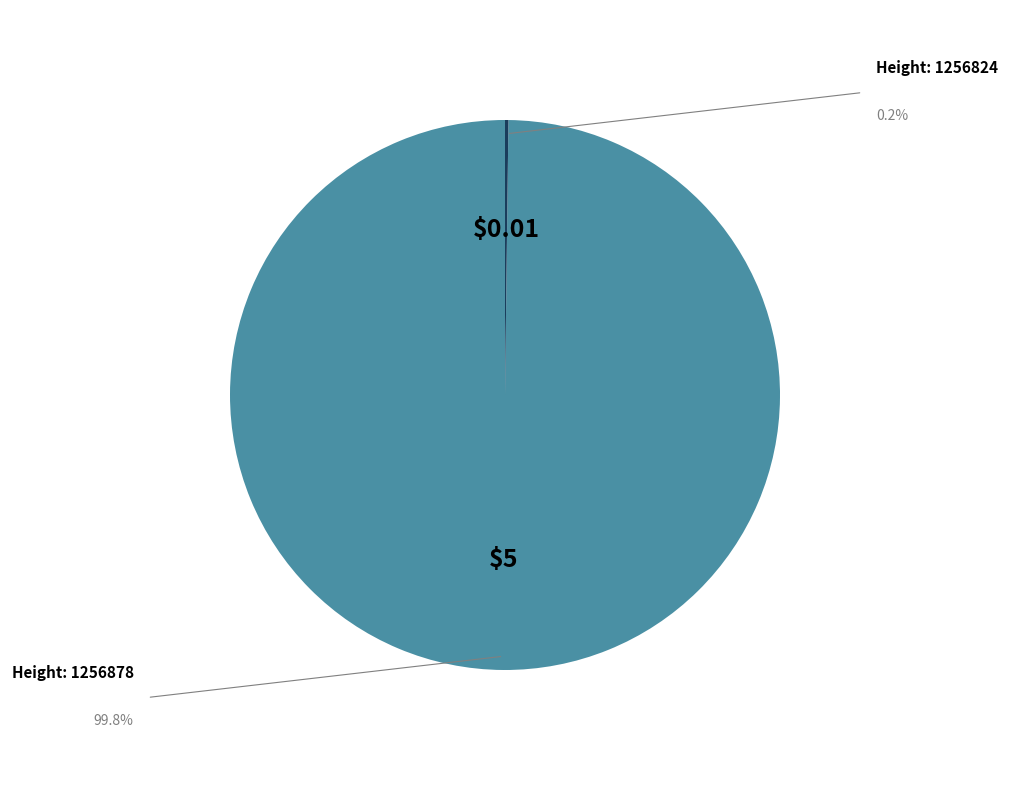

Is there a majority slice in this chart?

Yes